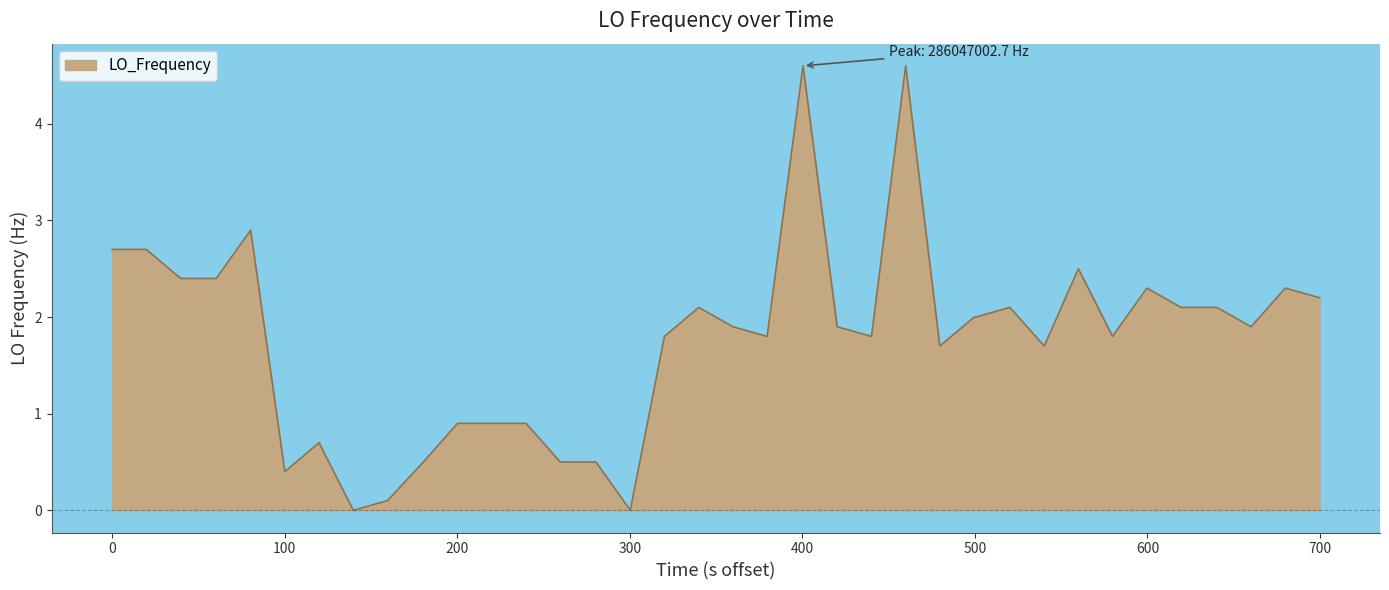

What is the greatest value displayed?

4.6